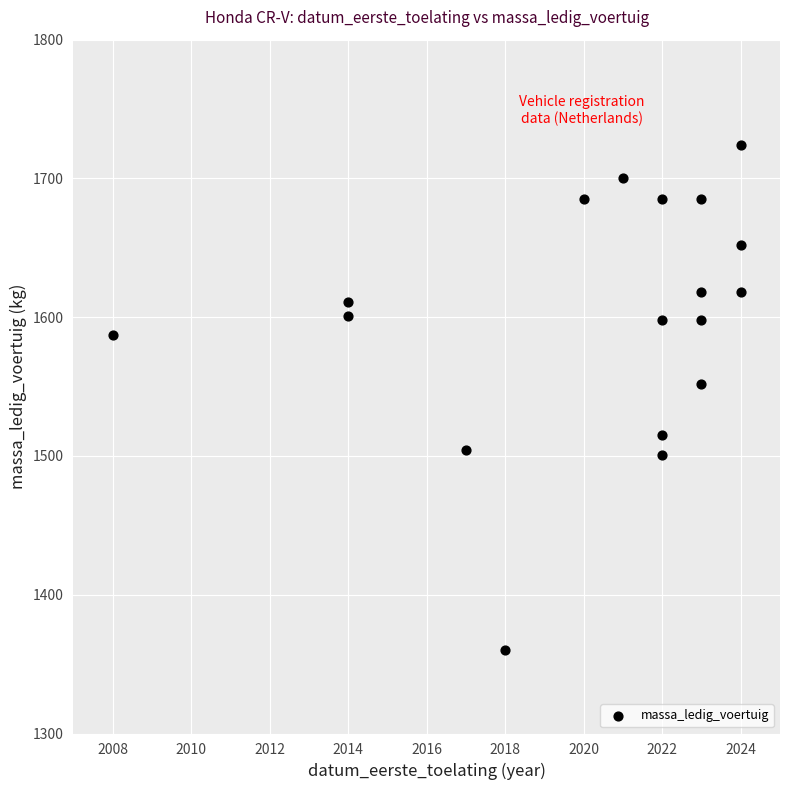

What is the range of Y values (max minus min)?

364